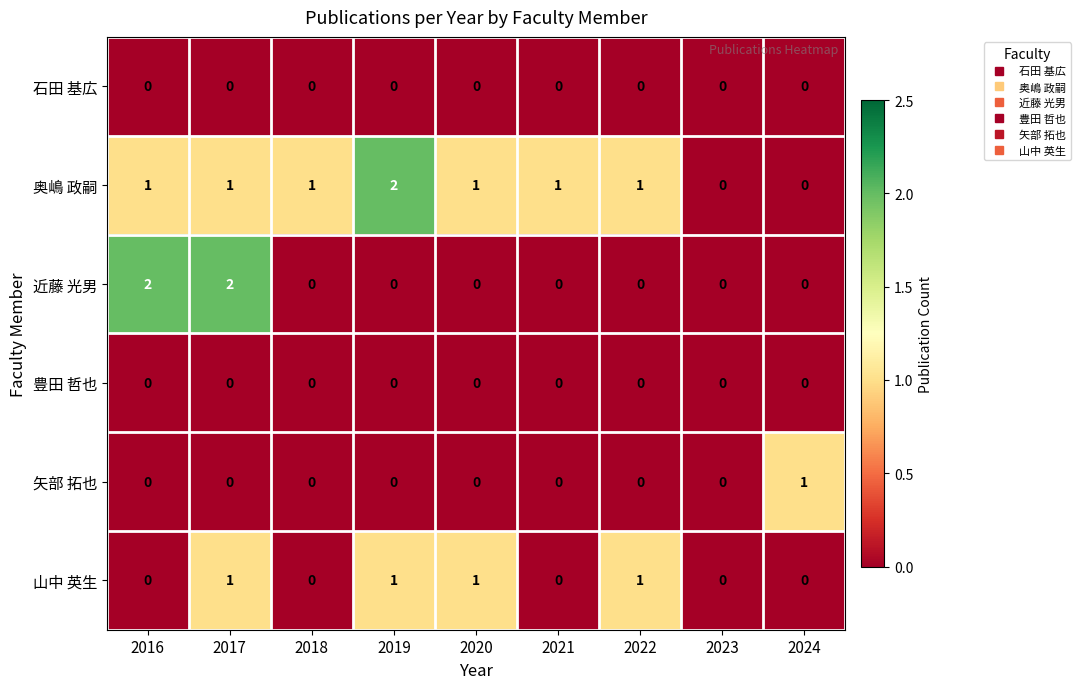

The value of 山中 英生 at 2016 is 1. True or false?

False